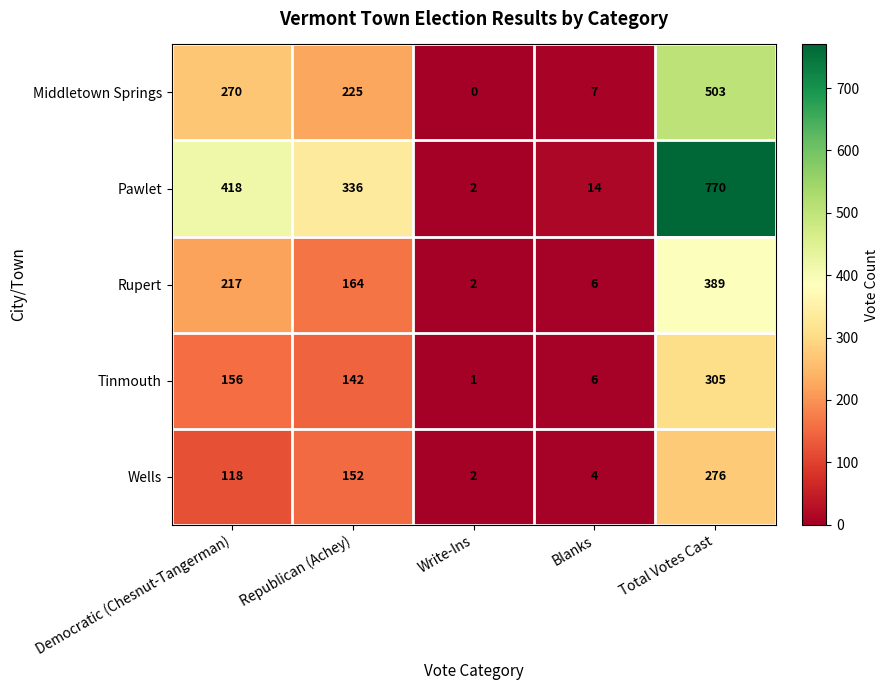

At how many categories does at least one series exceed 109?

3